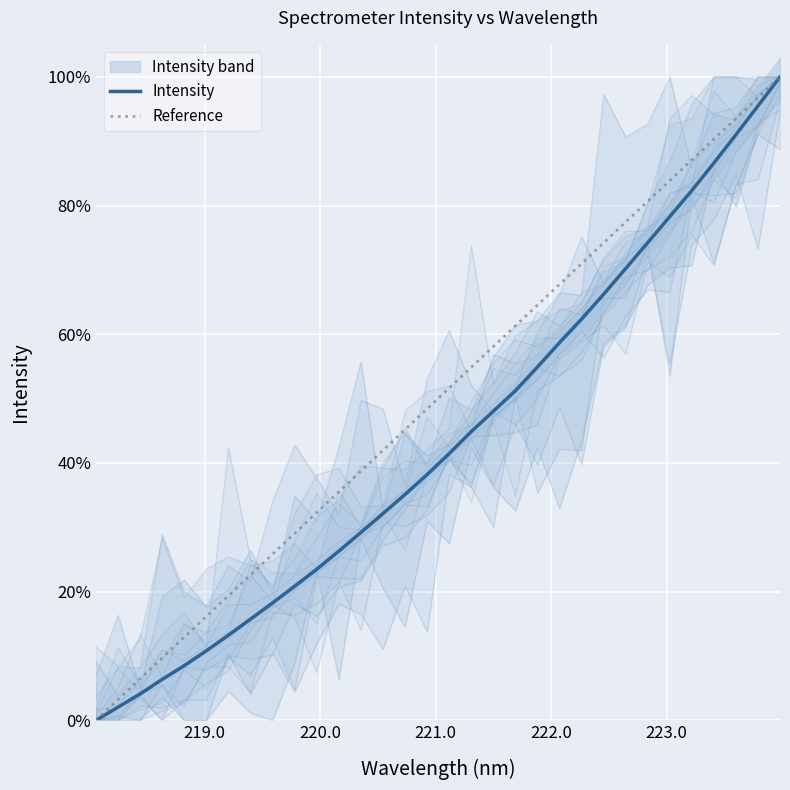

Reading left to right, extract all data points from this chart.

218.0596=0.0	218.2508=0.0	218.442=0.0	218.6332=0.1	218.8244=0.1	219.0156=0.1	219.2067=0.1	219.3979=0.2	219.589=0.2	219.7801=0.2	219.9712=0.2	220.1623=0.3	220.3533=0.3	220.5444=0.3	220.7354=0.4	220.9264=0.4	221.1174=0.4	221.3083=0.4	221.4993=0.5	221.6902=0.5	221.8812=0.5	222.0721=0.6	222.263=0.6	222.4538=0.7	222.6447=0.7	222.8355=0.7	223.0264=0.8	223.2172=0.8	223.408=0.9	223.5987=0.9	223.7895=1.0	223.9802=1.0